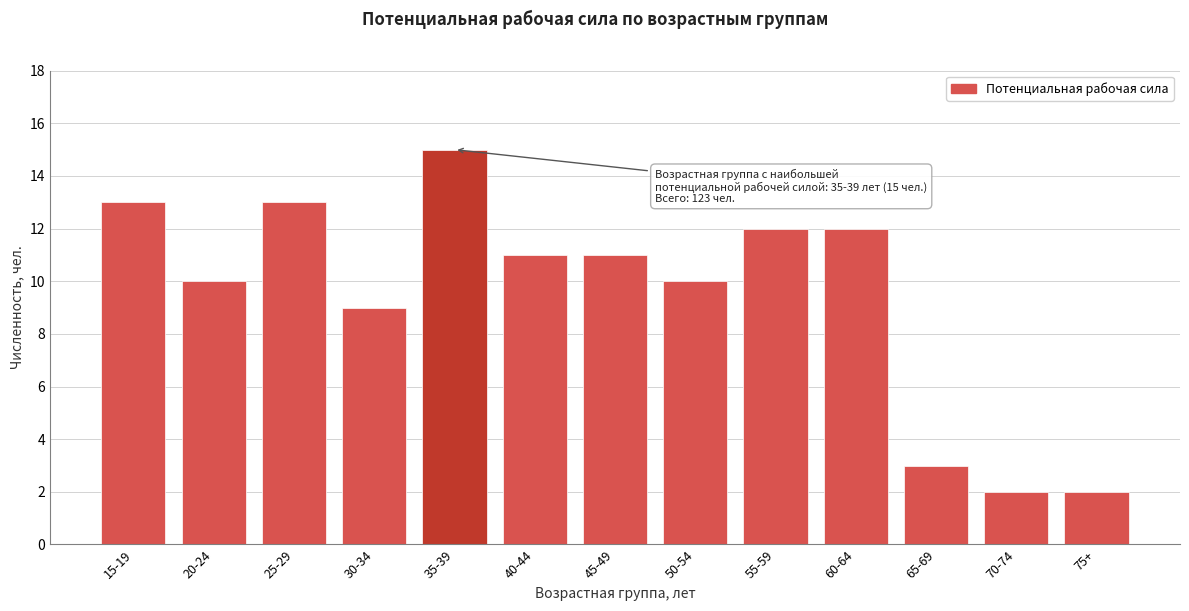

Reading left to right, extract all data points from this chart.

15-19=13	20-24=10	25-29=13	30-34=9	35-39=15	40-44=11	45-49=11	50-54=10	55-59=12	60-64=12	65-69=3	70-74=2	75+=2